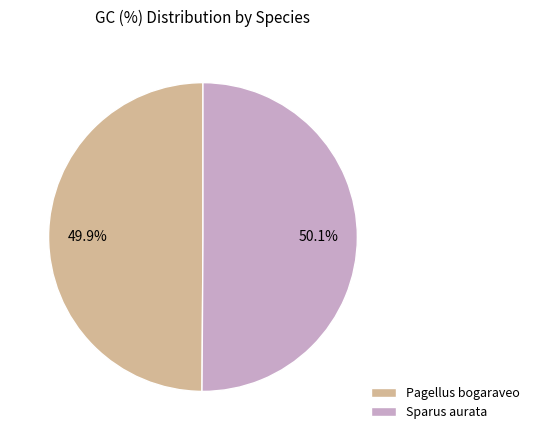

How many segments does this pie chart have?

2